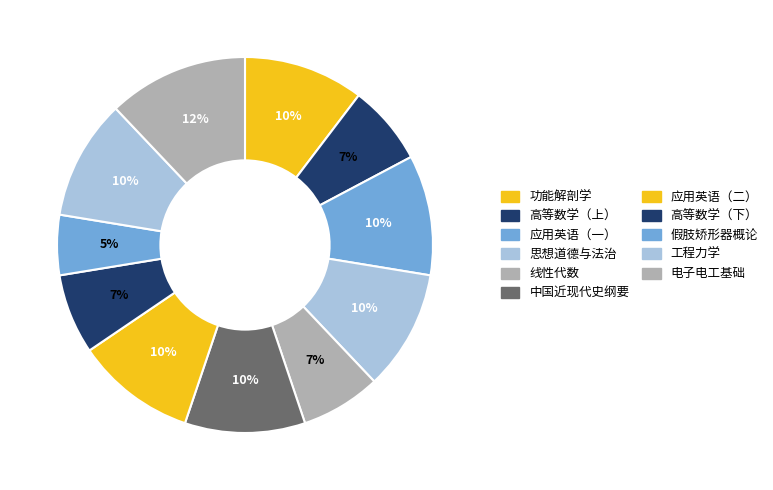

Count the number of slices in the pie.

11